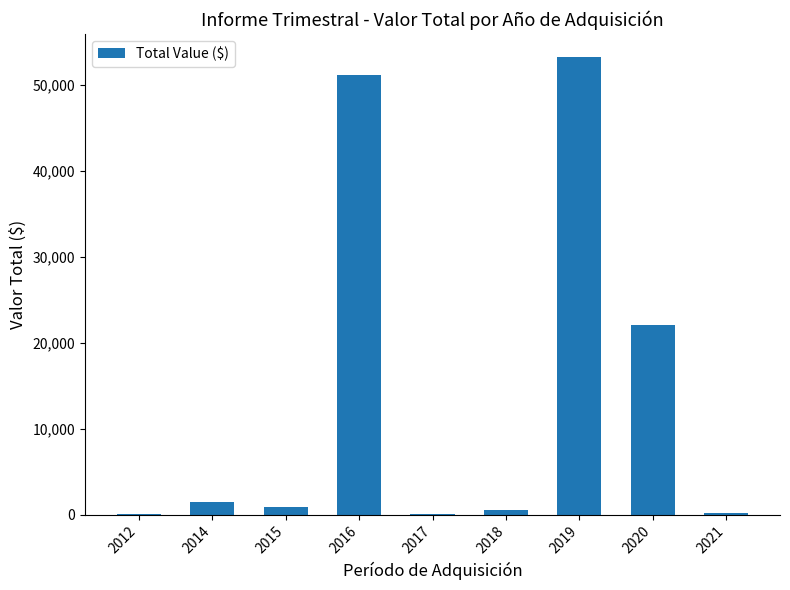

Where does the data first go above 848?

2014